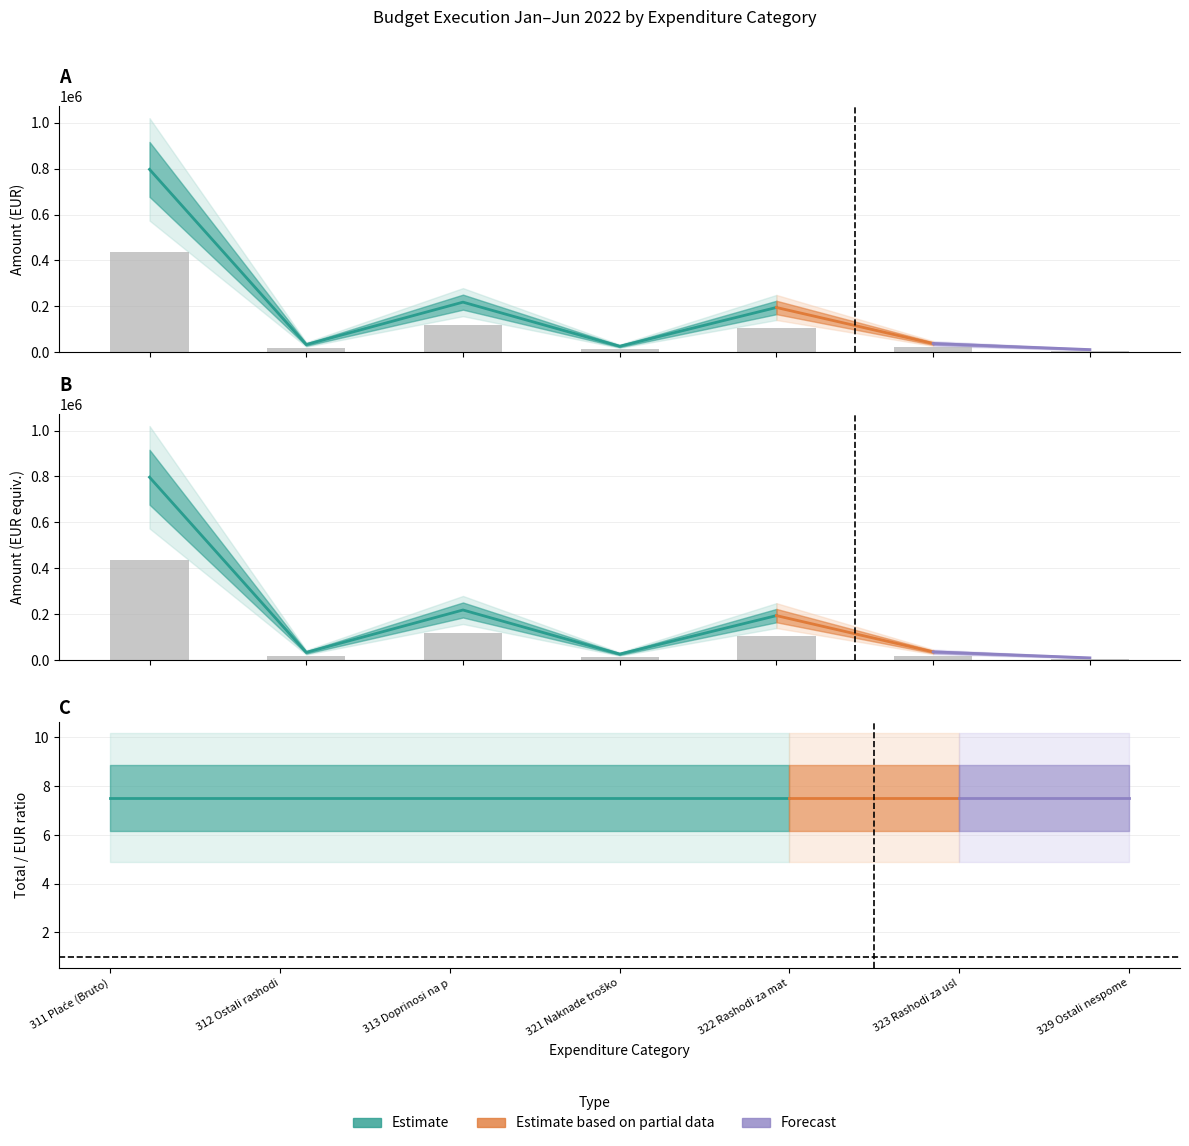

Are the bars grouped side by side (vs. stacked)?

Yes